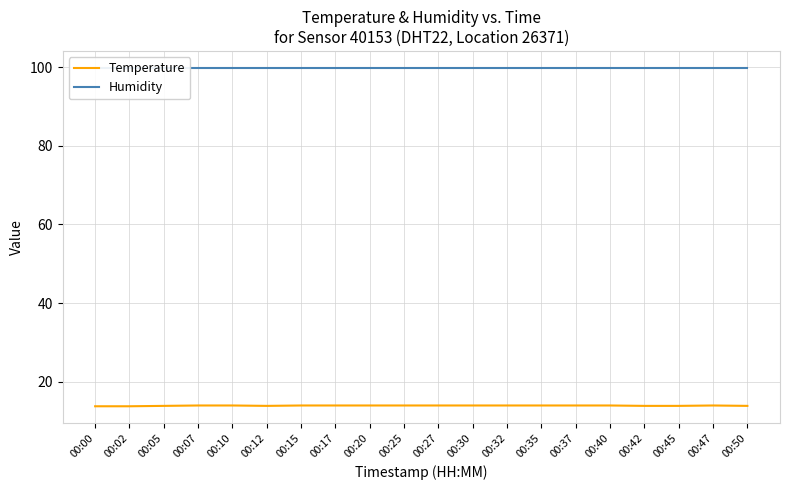

At how many categories does at least one series exceed 83?

20